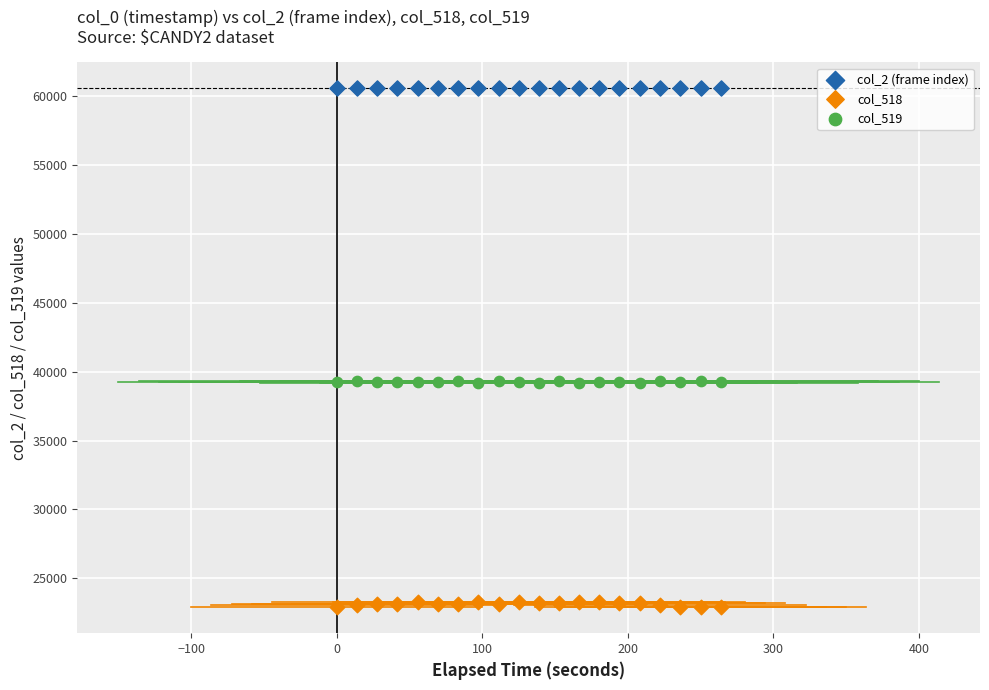

Which series reaches the maximum Y coordinate?

col_2 (frame index)